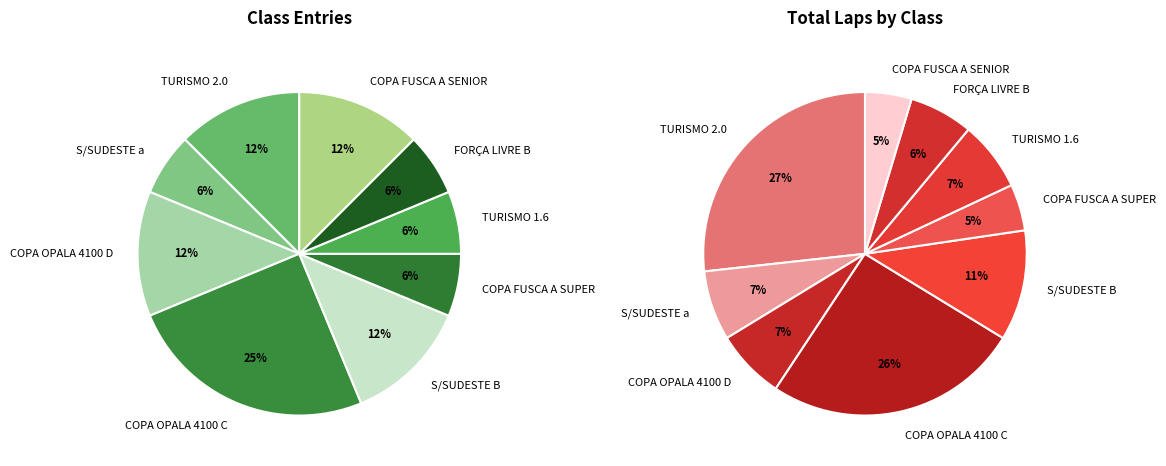

True or false: S/SUDESTE B accounts for 12% of the total.

True